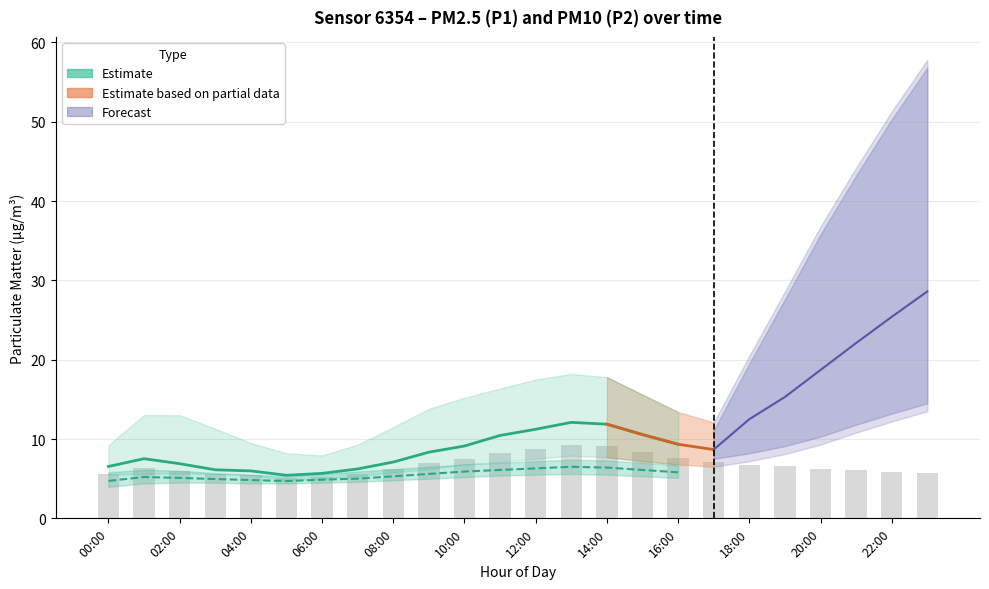

Does the chart contain stacked bars?

No